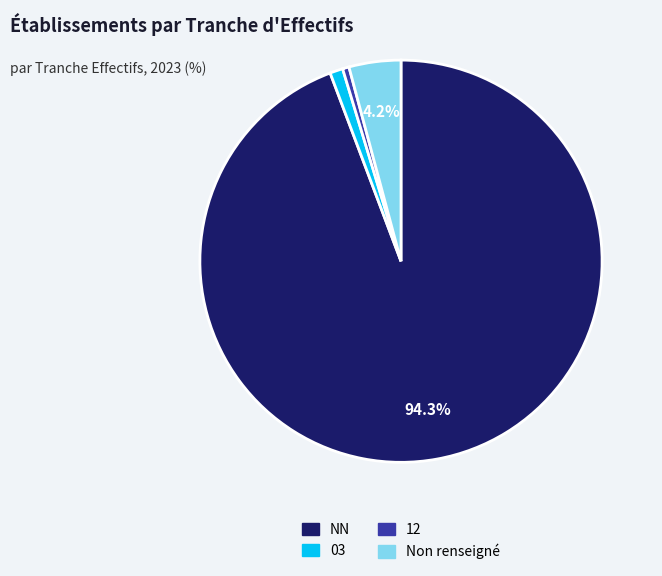

Is there a majority slice in this chart?

Yes